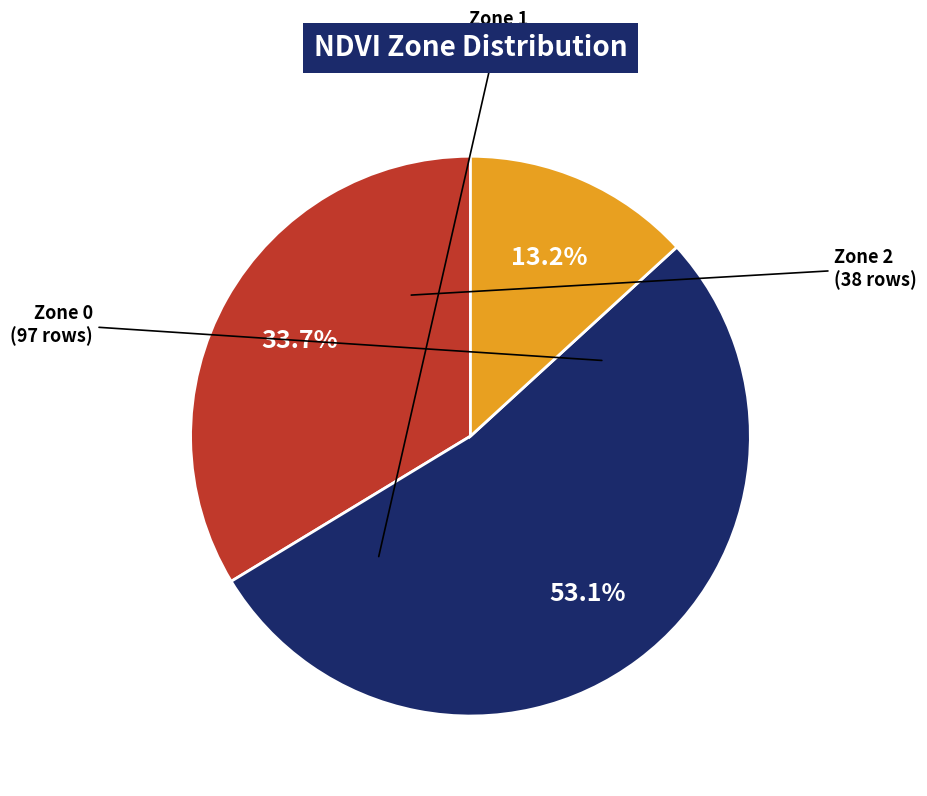

What portion of the pie excludes Zone 0?

66.3%